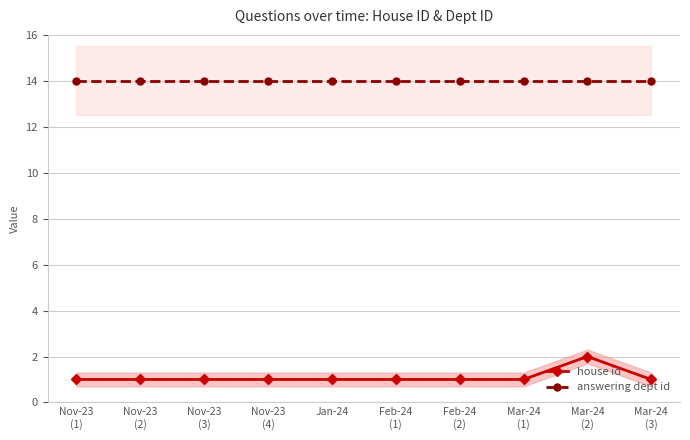

Which series has the largest range (max minus min)?

house id